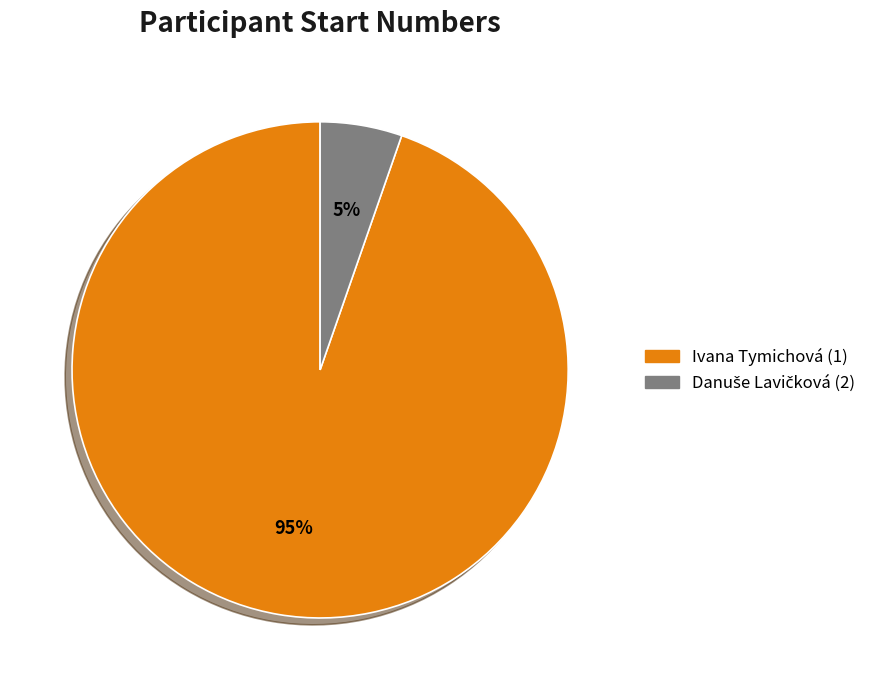

Is it true that Ivana Tymichová (1) is 88% of the pie?

False